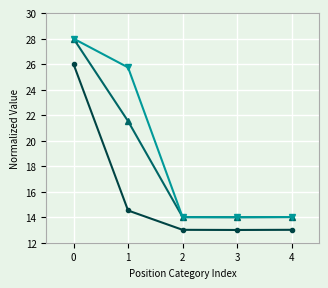

What is the total value across all series at 1?

61.8